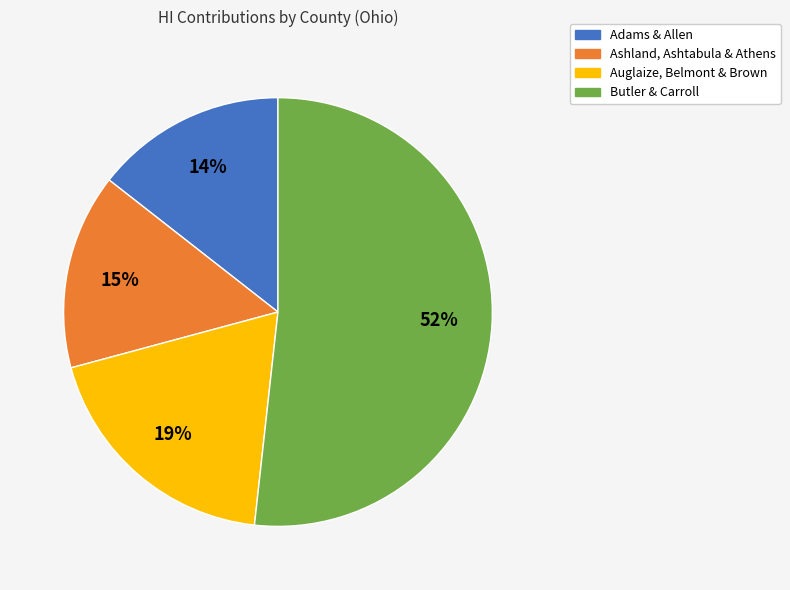

How many slices are in this pie chart?

4